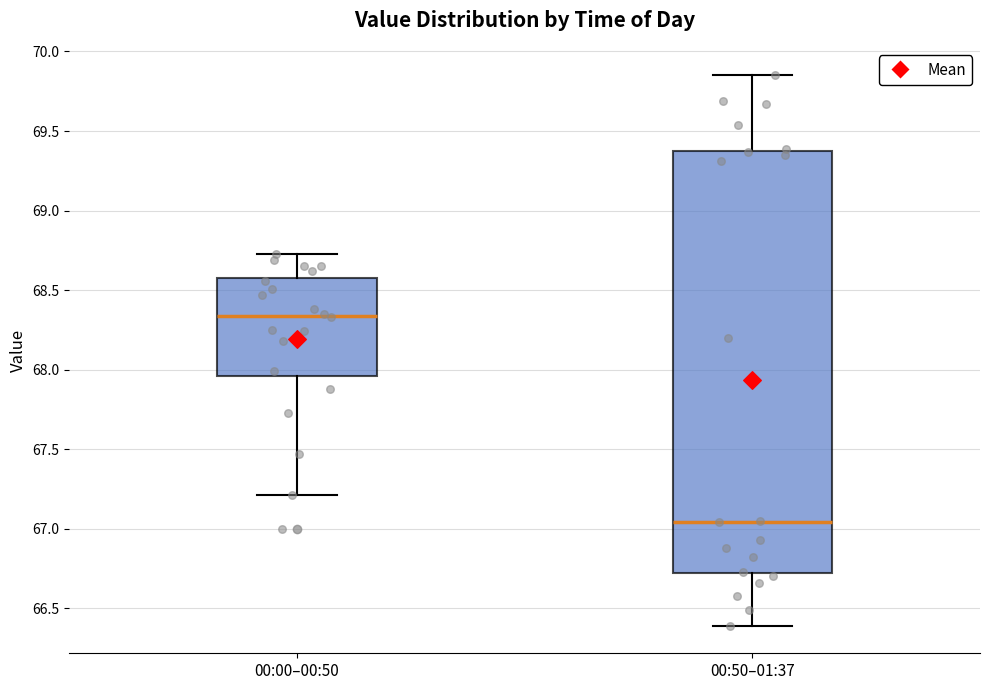

Reading left to right, read every box against the y-axis: the position of its median line, the range the box covers, and the ends of its whiskers. The values are not printed on the chart, so give them approximately, as read against the axis.

00:00–00:50: median 68.35, box 67.95 to 68.60, whiskers 67.20 to 68.75
00:50–01:37: median 67.05, box 66.70 to 69.40, whiskers 66.40 to 69.85